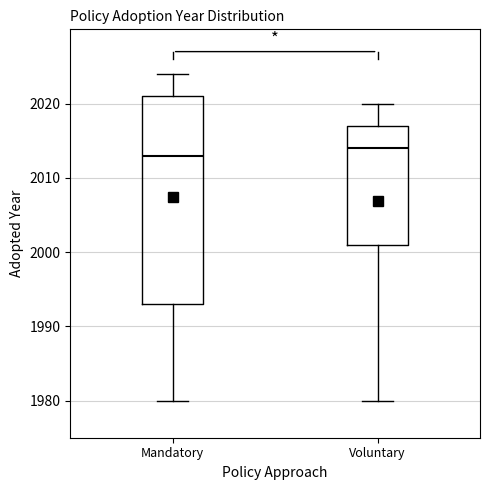

Reading left to right, transcribe this box plot: for each box, give where its median line is, the range the box spans, and where its two whiskers end, as read against the y-axis. The values are not printed on the chart, so give them approximately, as read against the axis.

Mandatory: median 2013, box 1993 to 2021, whiskers 1980 to 2024
Voluntary: median 2014, box 2001 to 2017, whiskers 1980 to 2020